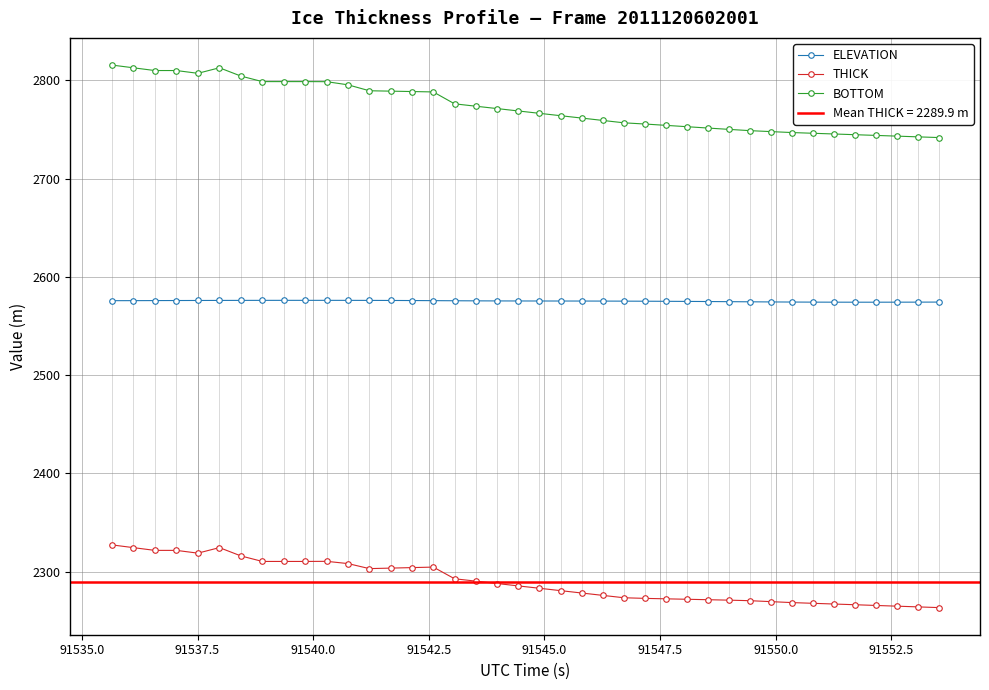

What is the highest value of the ELEVATION series?

2576.2